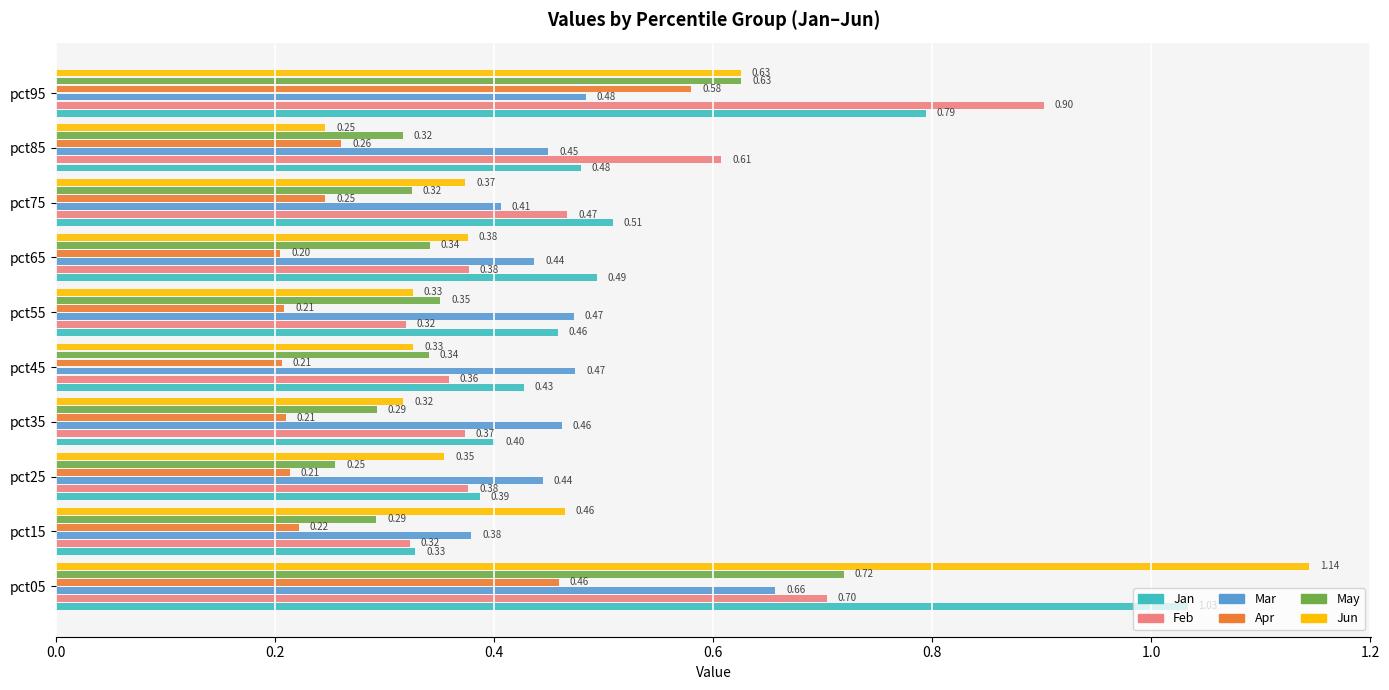

Rank the categories by Jan value from lowest to highest.

pct15, pct25, pct35, pct45, pct55, pct85, pct65, pct75, pct95, pct05